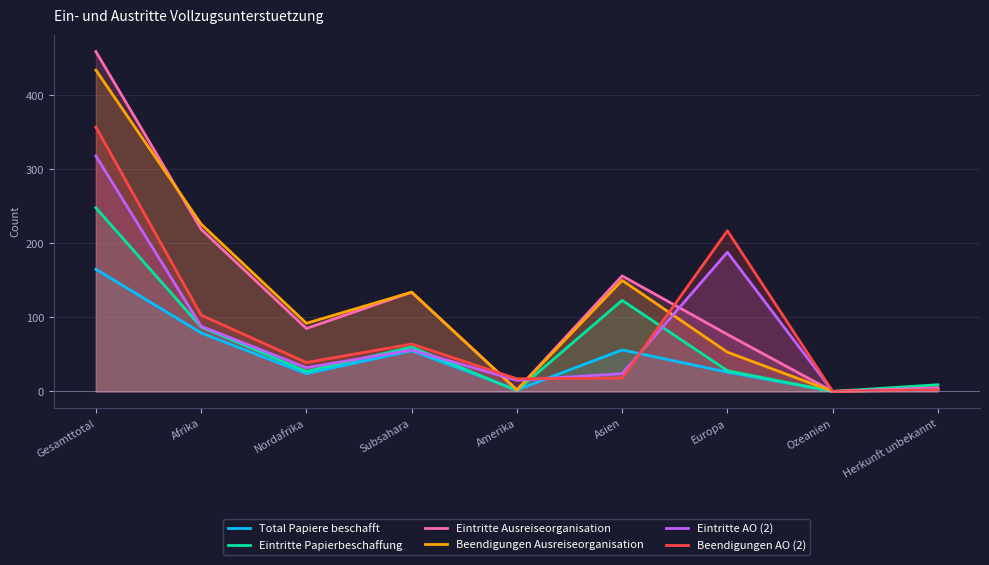

Where do Beendigungen AO (2) and Eintritte Ausreiseorganisation first cross each other?

Subsahara and Amerika